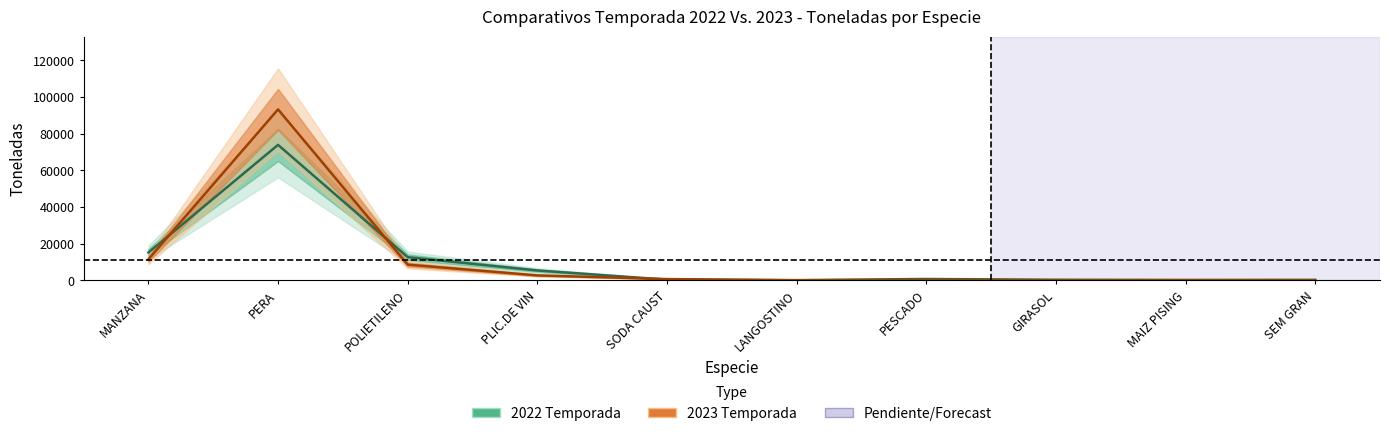

What is the maximum value shown in the chart?

93280